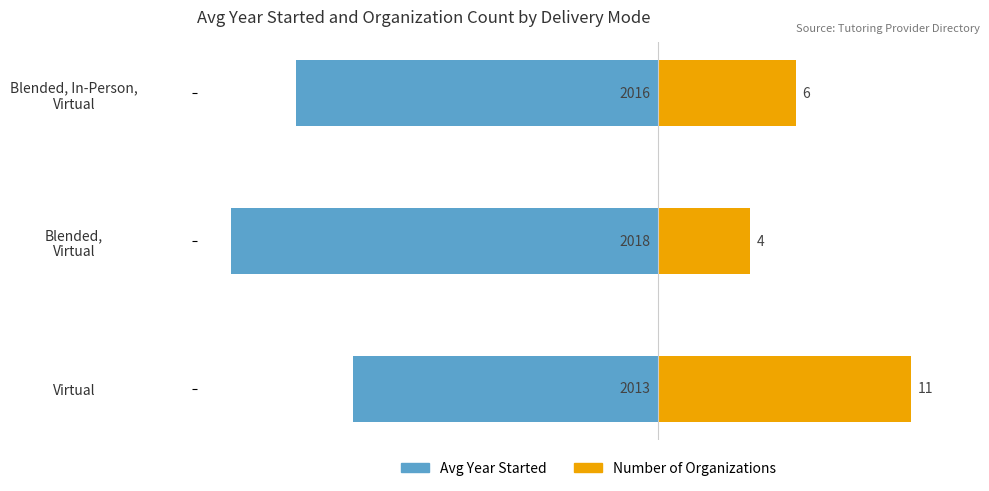

At how many categories does at least one series exceed -9?

3